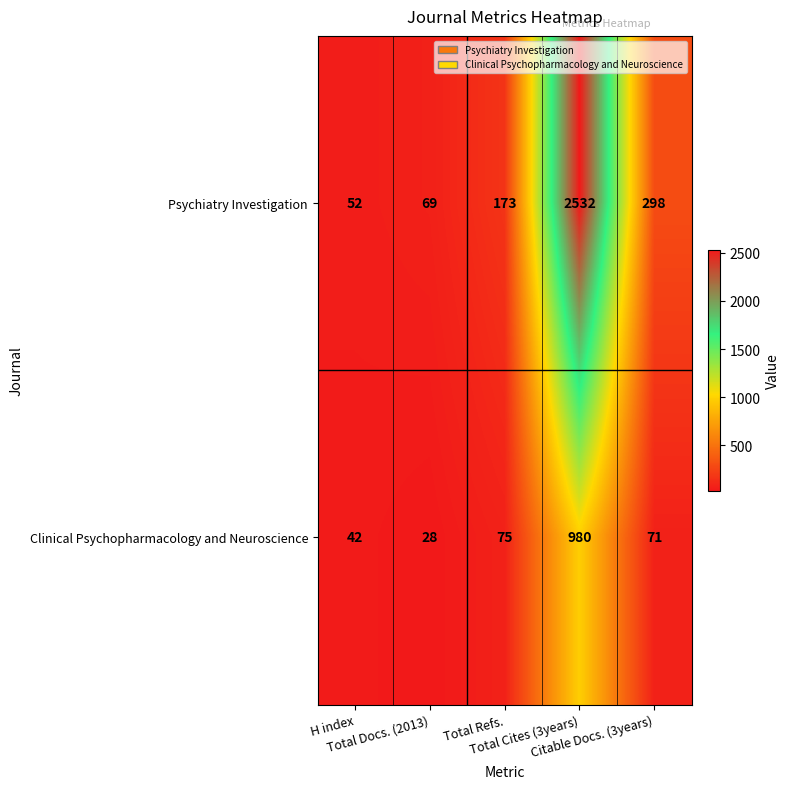

What is the sum of all Psychiatry Investigation values?

3124